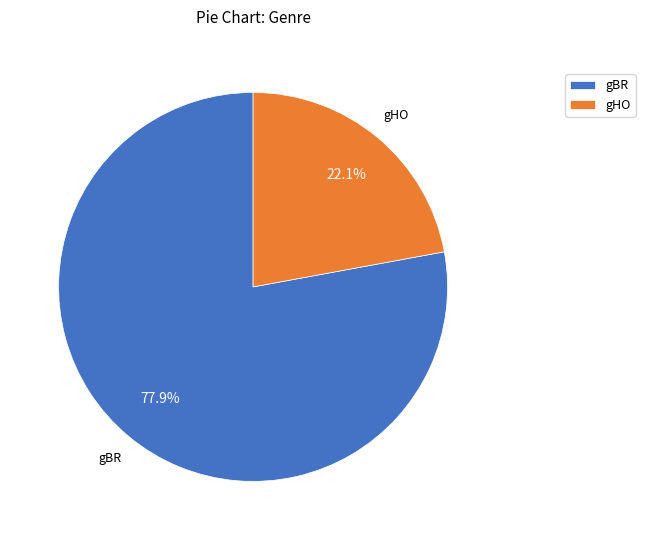

Which category has the smallest portion of the pie?

gHO